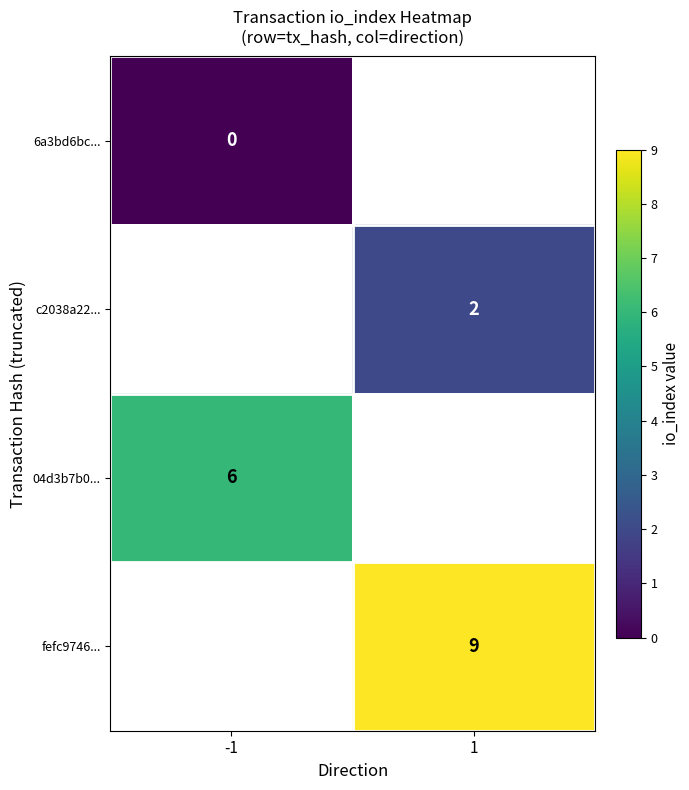

Which has a higher value, 1 or -1?

-1